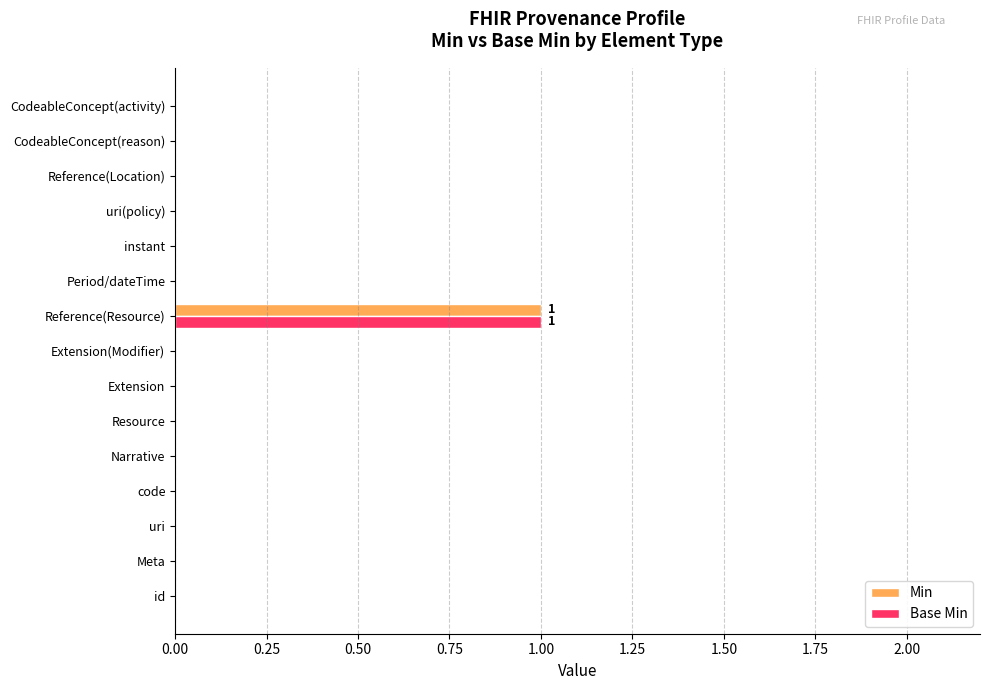

Is the value of Base Min at Reference(Resource) greater than the value of Min at Narrative?

Yes